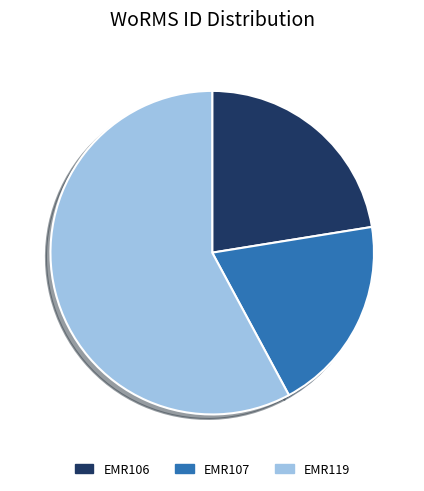

What is the majority slice?

EMR119